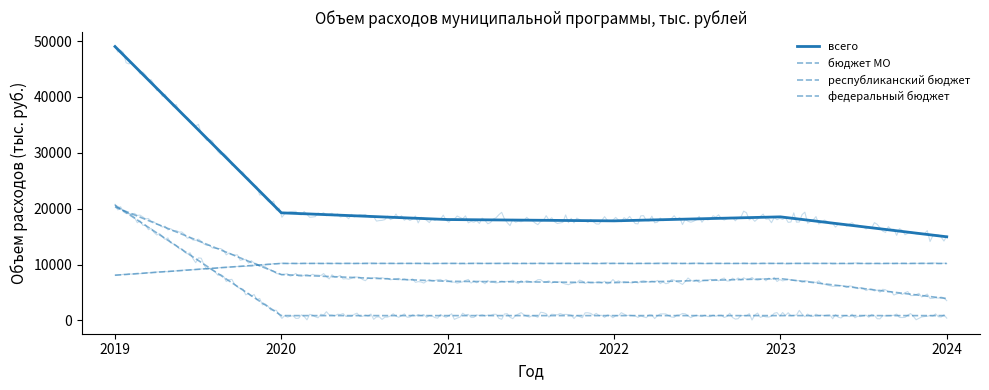

What is the sum of all бюджет МО values?

53643.1